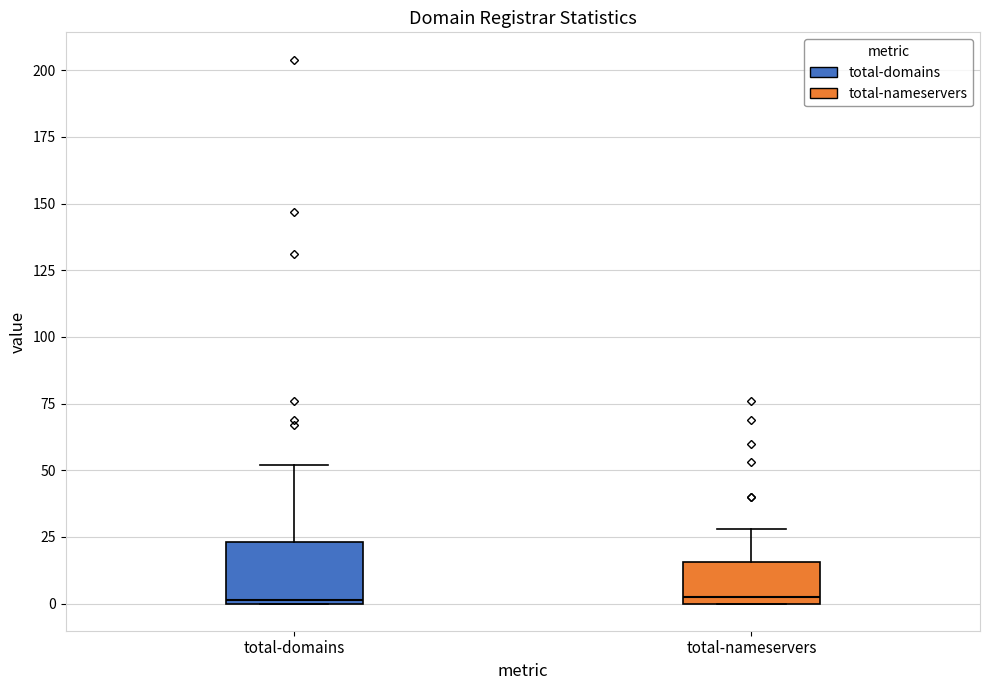

Which box is the tallest, from its lower edge to its upper edge?

total-domains